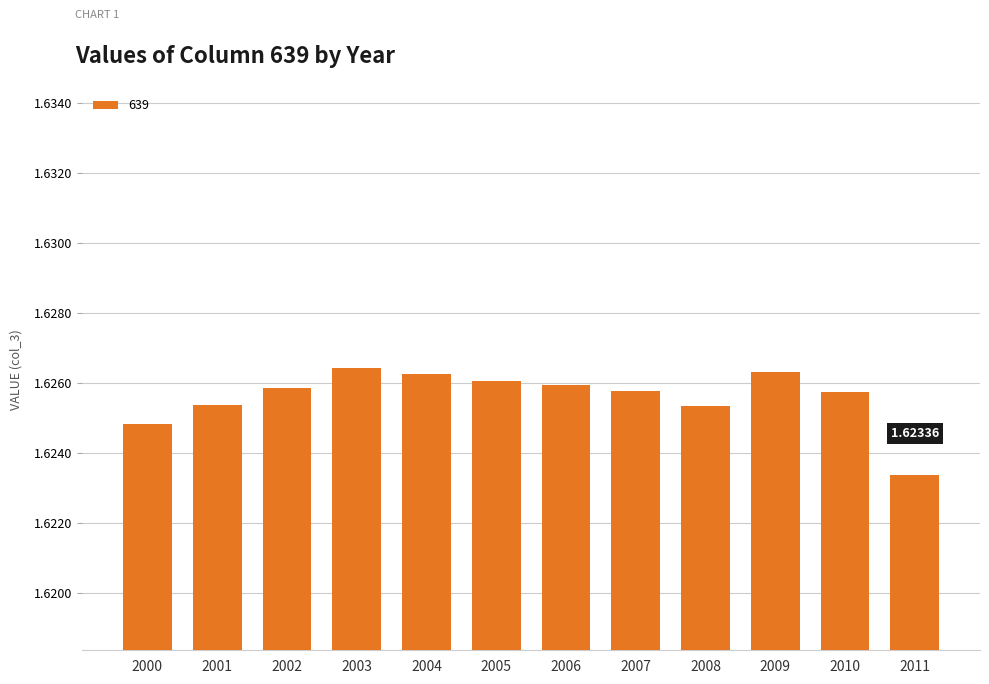

What is the ratio of the value at 2005 to the value at 2008?

1.0